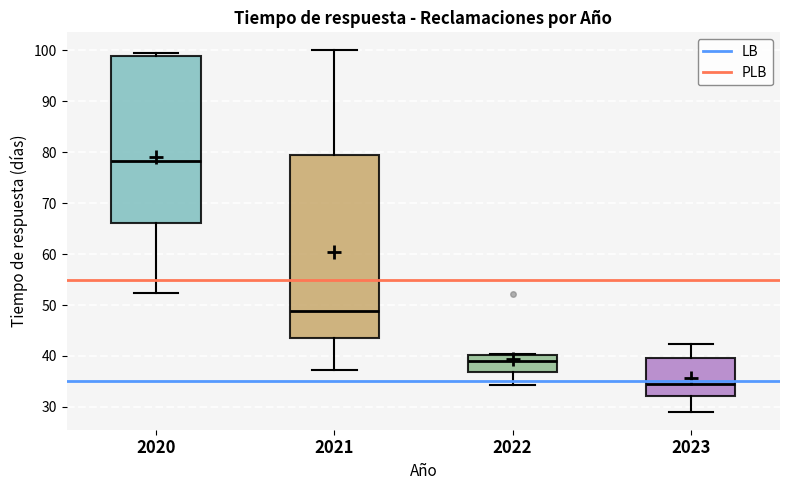

Which box's median line is the lowest?

2023